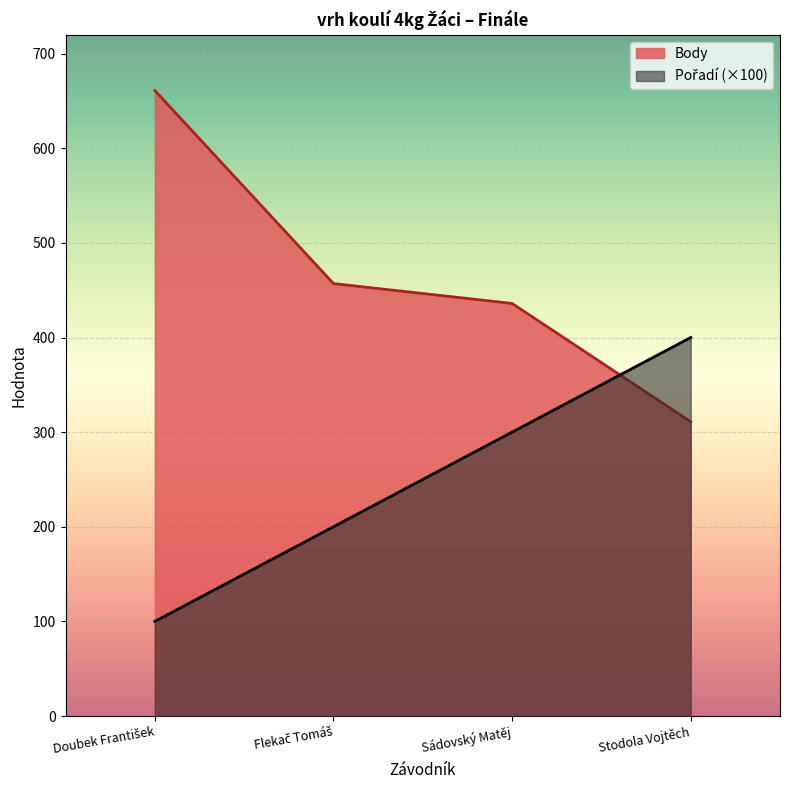

What is the lowest value of the Pořadí series?

100